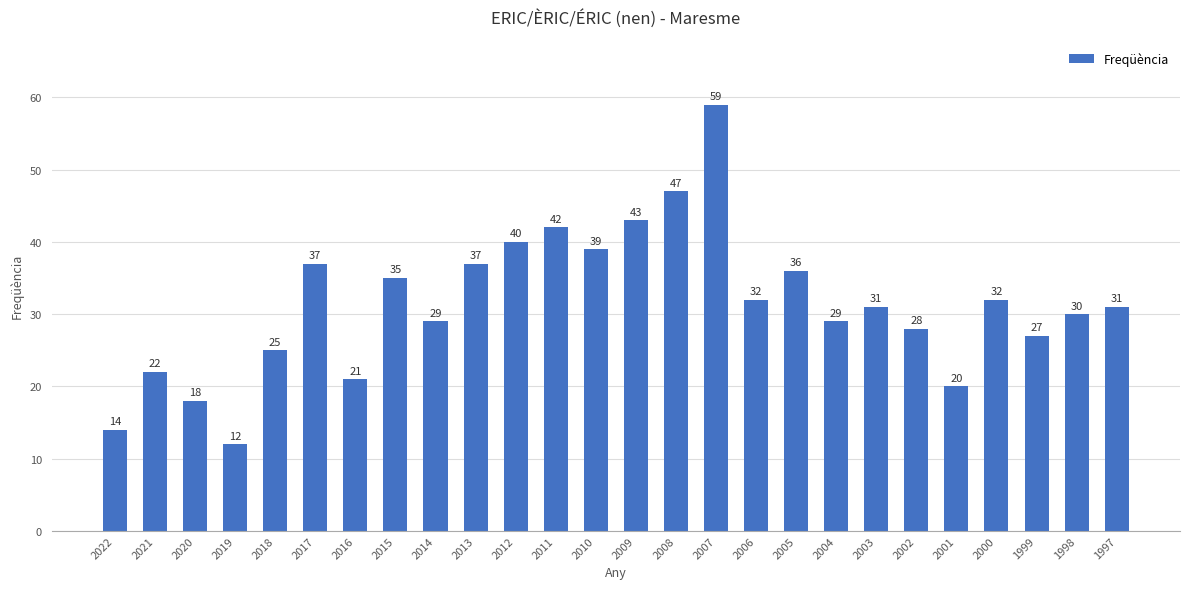

Are the bars horizontal?

No